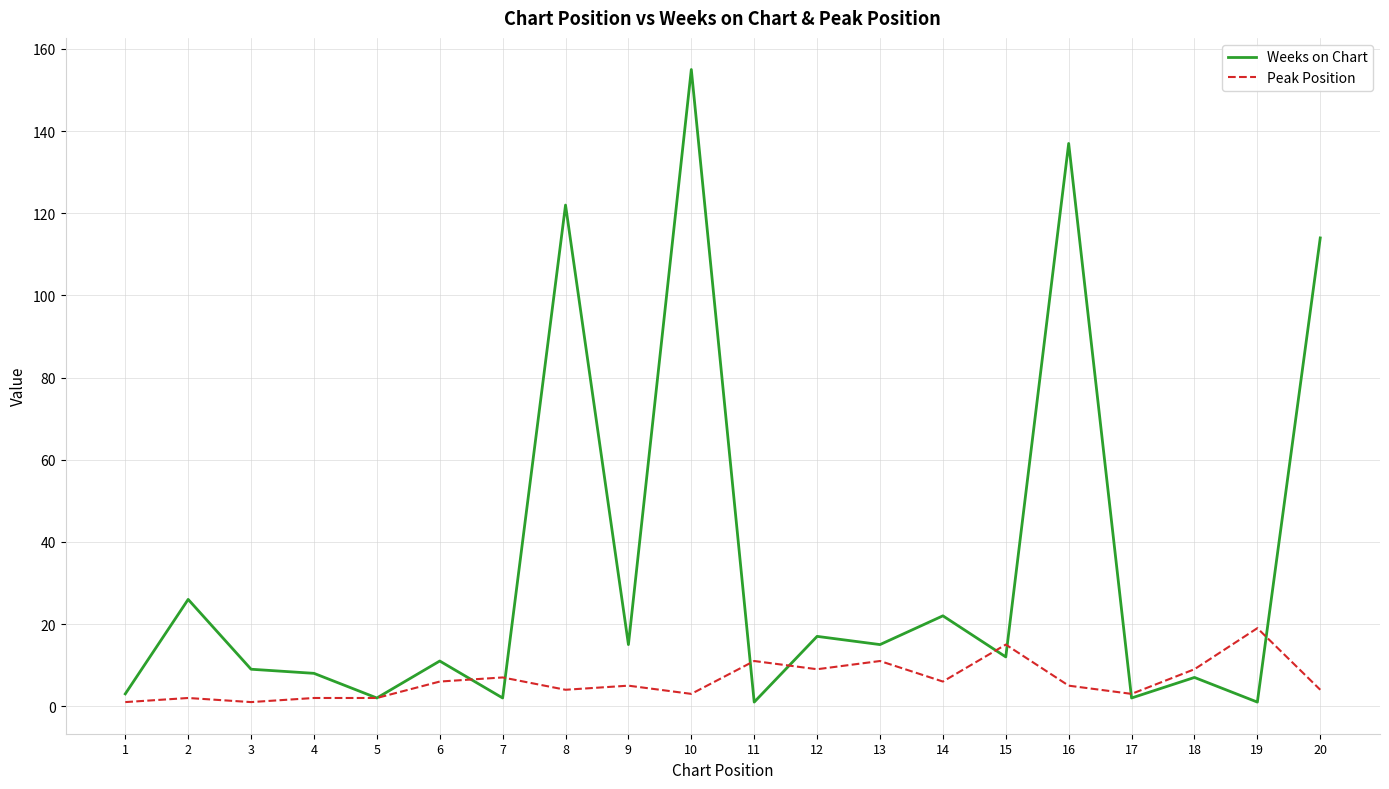

True or false: Peak Position and Weeks on Chart cross at least once.

True